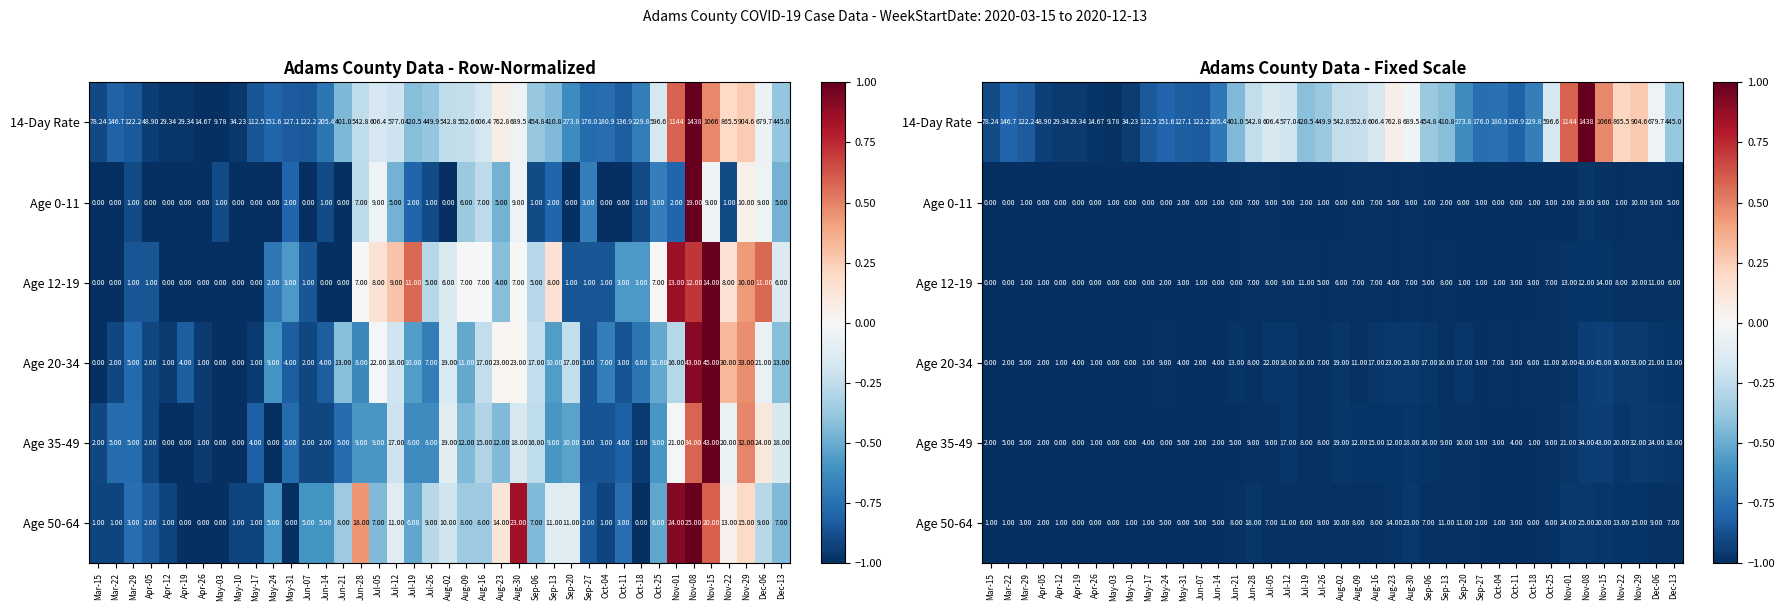

List the labels in order of Age 20-34 value, smallest first.

Mar-15, May-03, May-10, Apr-12, Apr-26, May-17, Mar-22, Apr-05, Jun-07, Sep-27, Oct-11, Apr-19, May-31, Jun-14, Mar-29, Oct-18, Jul-26, Oct-04, Jun-28, May-24, Jul-19, Sep-13, Aug-09, Oct-25, Jun-21, Dec-13, Nov-01, Aug-16, Sep-06, Sep-20, Jul-12, Aug-02, Dec-06, Jul-05, Aug-23, Aug-30, Nov-22, Nov-29, Nov-08, Nov-15